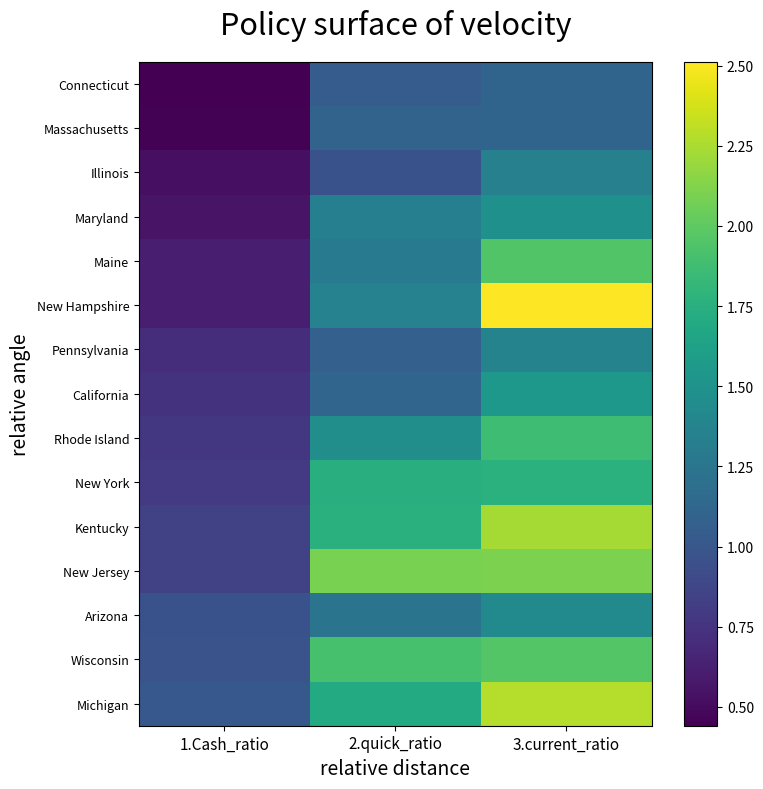

Reading right to left, extract all data points from this chart.

Connecticut: 3.current_ratio=1.1	2.quick_ratio=1.0	1.Cash_ratio=0.4
Massachusetts: 3.current_ratio=1.1	2.quick_ratio=1.1	1.Cash_ratio=0.5
Illinois: 3.current_ratio=1.3	2.quick_ratio=1.0	1.Cash_ratio=0.5
Maryland: 3.current_ratio=1.5	2.quick_ratio=1.3	1.Cash_ratio=0.5
Maine: 3.current_ratio=2.0	2.quick_ratio=1.3	1.Cash_ratio=0.6
New Hampshire: 3.current_ratio=2.5	2.quick_ratio=1.4	1.Cash_ratio=0.6
Pennsylvania: 3.current_ratio=1.4	2.quick_ratio=1.1	1.Cash_ratio=0.7
California: 3.current_ratio=1.5	2.quick_ratio=1.1	1.Cash_ratio=0.7
Rhode Island: 3.current_ratio=1.9	2.quick_ratio=1.5	1.Cash_ratio=0.8
New York: 3.current_ratio=1.8	2.quick_ratio=1.8	1.Cash_ratio=0.8
Kentucky: 3.current_ratio=2.2	2.quick_ratio=1.8	1.Cash_ratio=0.8
New Jersey: 3.current_ratio=2.1	2.quick_ratio=2.1	1.Cash_ratio=0.8
Arizona: 3.current_ratio=1.4	2.quick_ratio=1.2	1.Cash_ratio=1.0
Wisconsin: 3.current_ratio=2.0	2.quick_ratio=1.9	1.Cash_ratio=1.0
Michigan: 3.current_ratio=2.3	2.quick_ratio=1.7	1.Cash_ratio=1.0